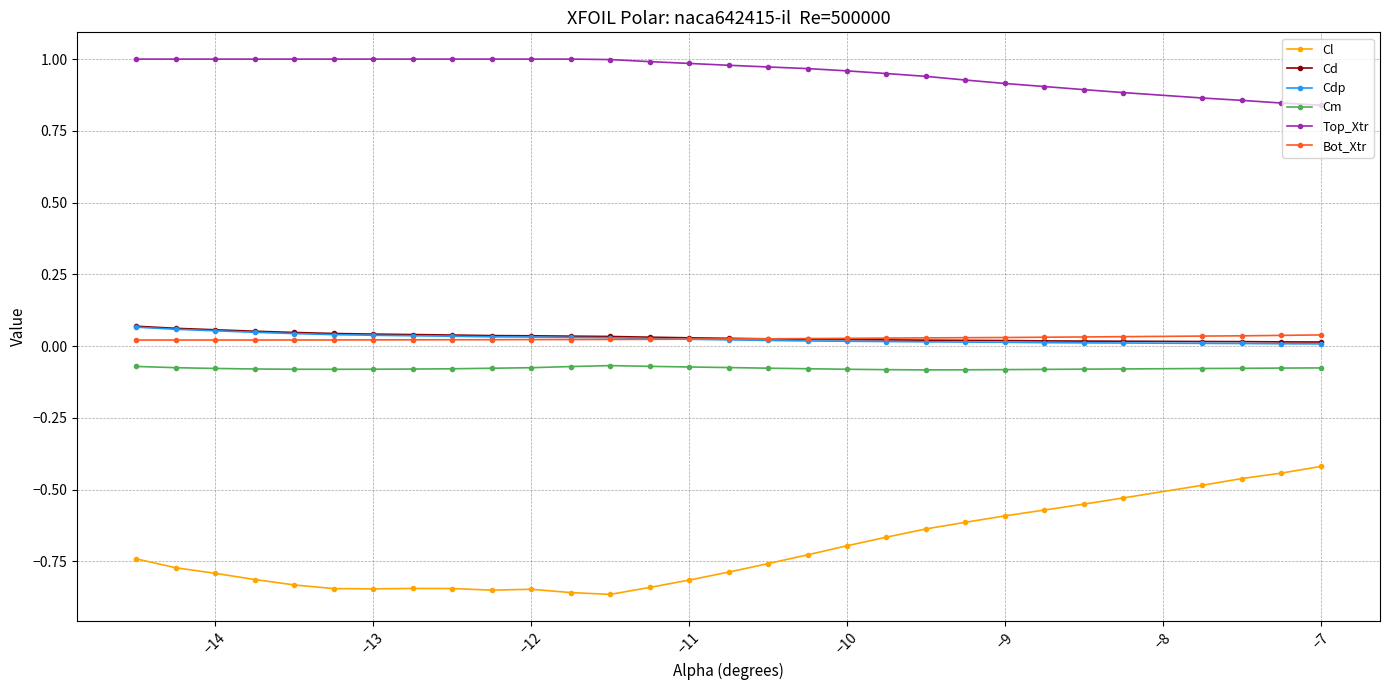

Which series has the largest range (max minus min)?

Cl